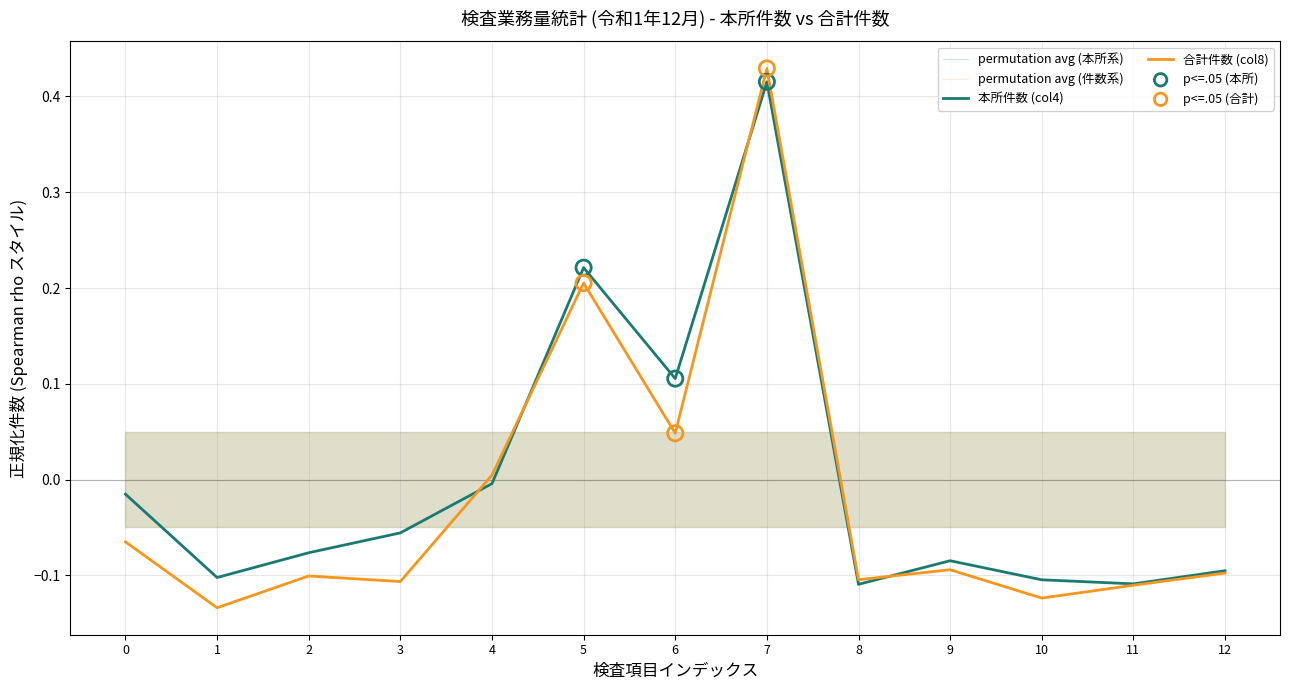

At how many categories does at least one series exceed 0?

4